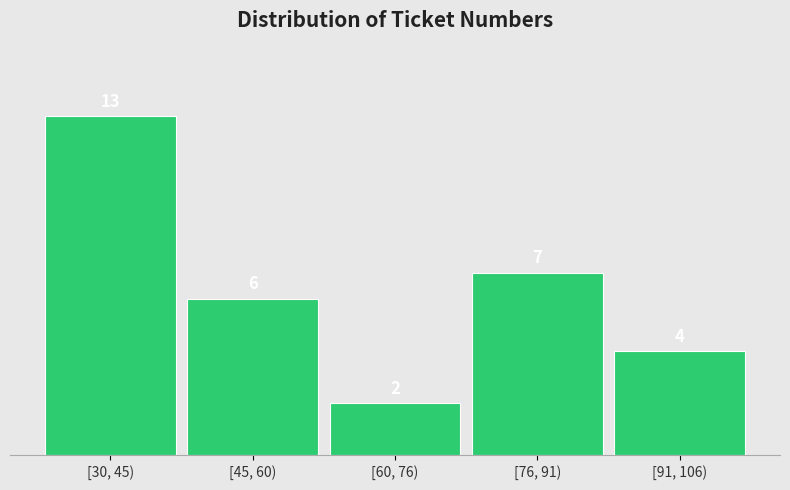

Reading left to right, what are all the values shown in this chart?

[30, 45)=13	[45, 60)=6	[60, 76)=2	[76, 91)=7	[91, 106)=4